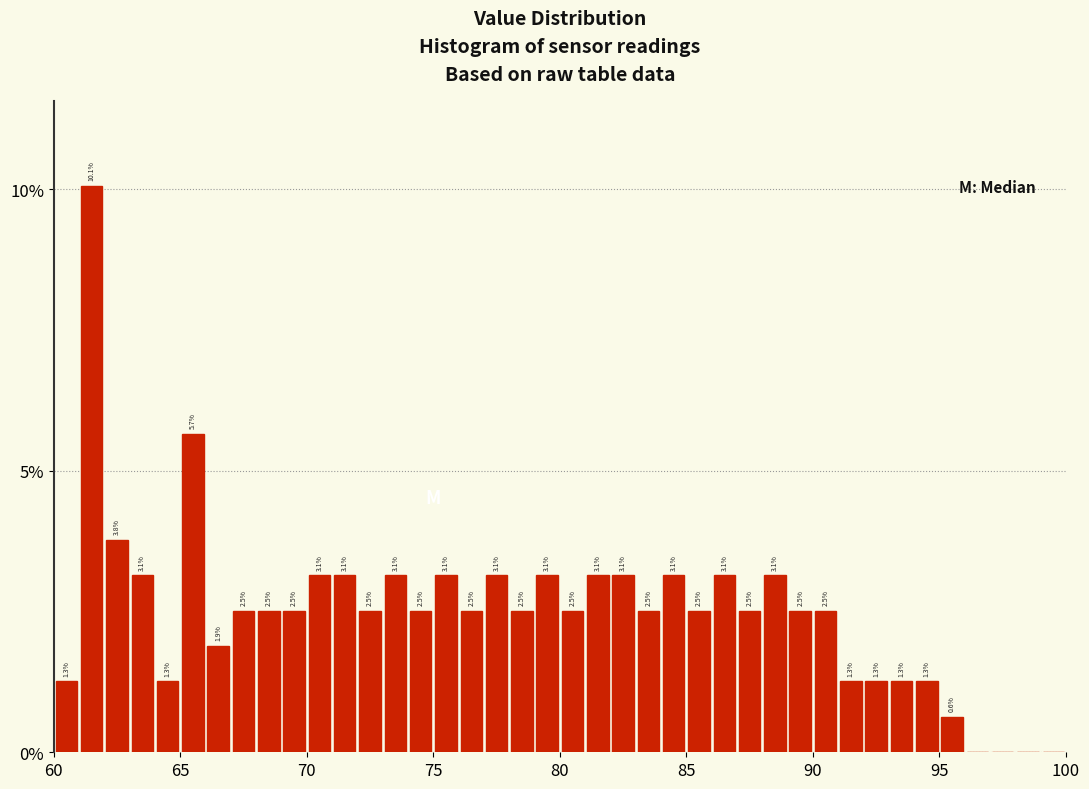

Read against the x-axis, roughly where is the centre of the tallest bar?

61.5